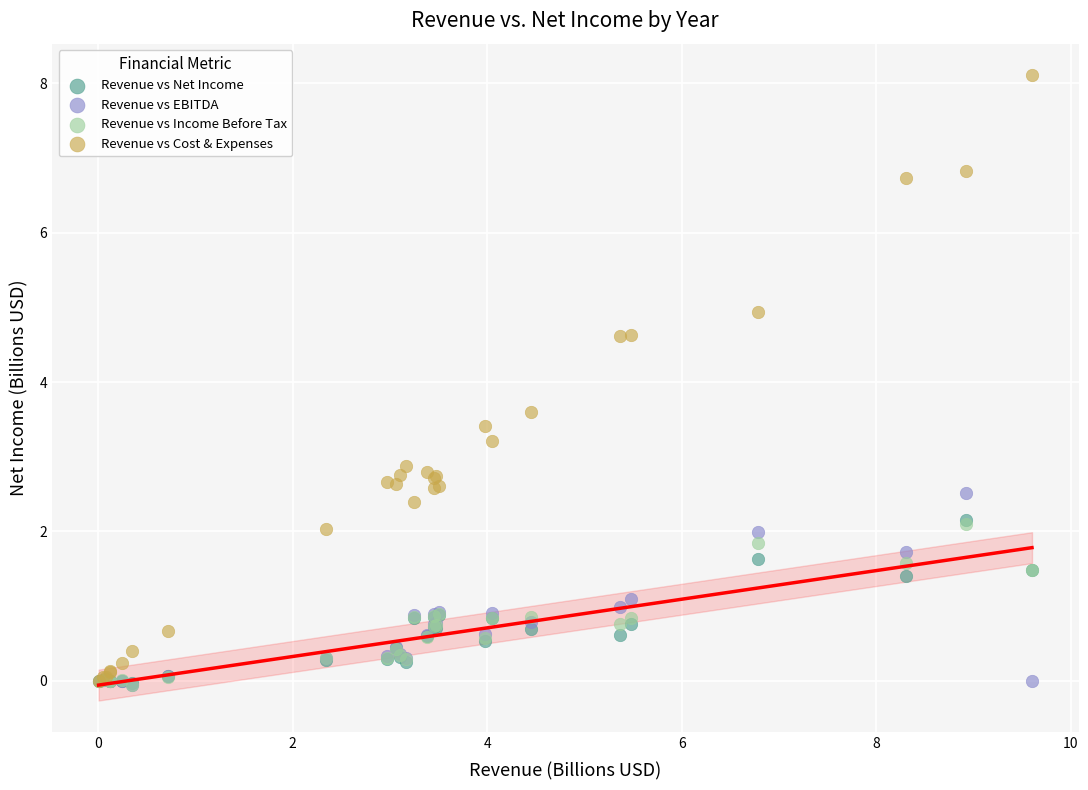

Across all series, what Y value is closest to 4?

3.6